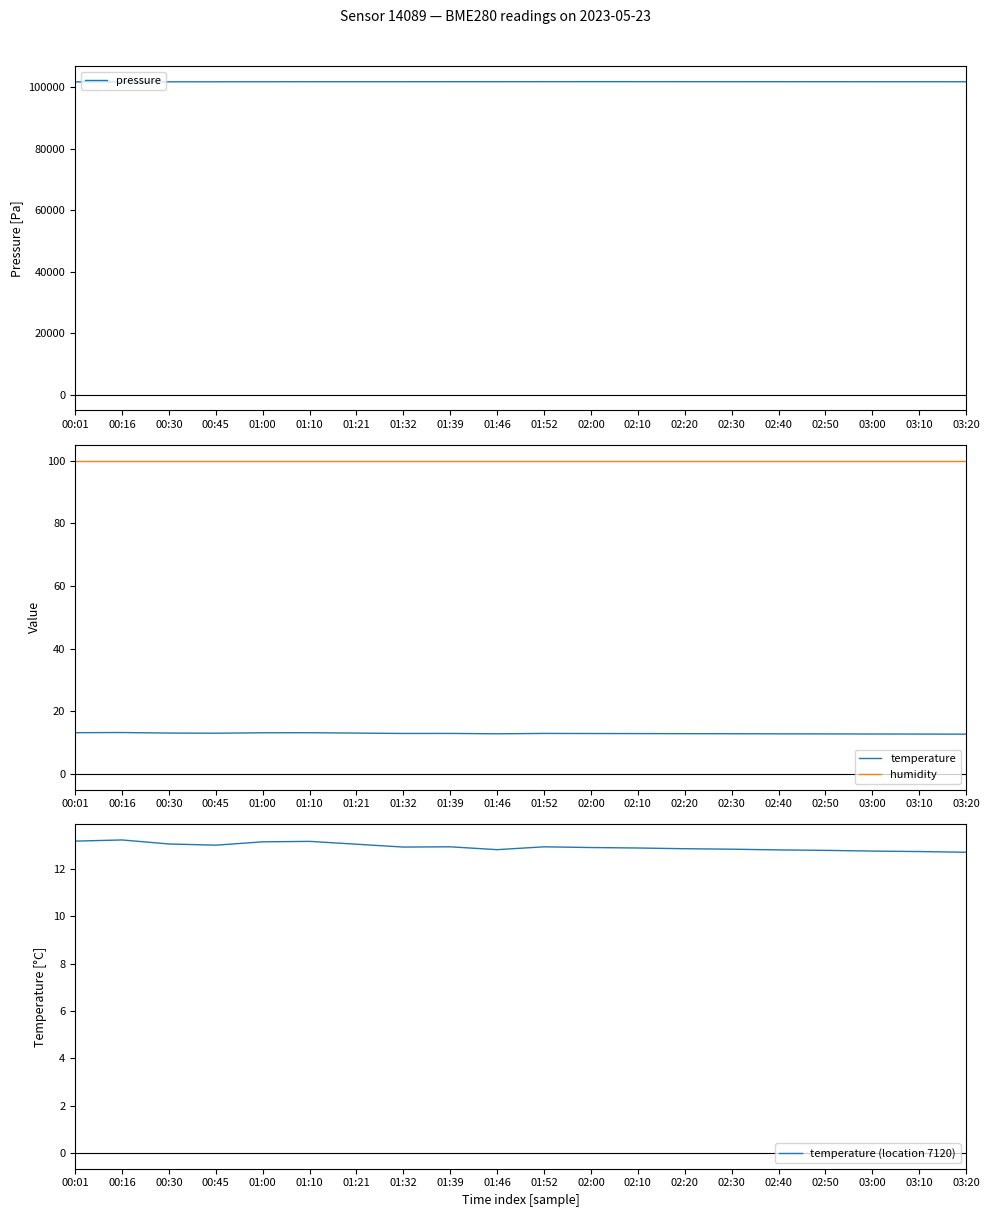

What is the spread (max minus min) of values at 02:40?

101812.2